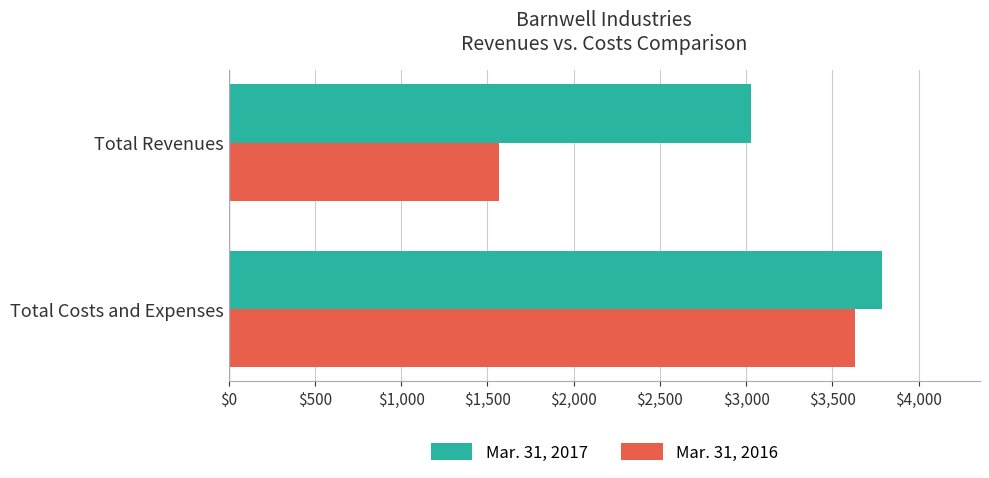

The Mar. 31, 2016 series shows 1568 at Total Revenues. True or false?

True